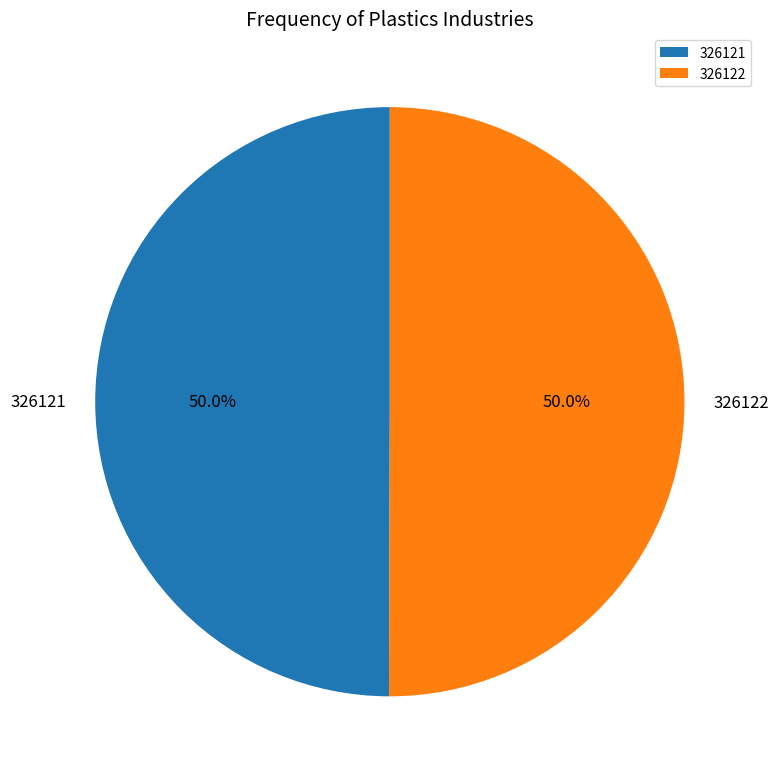

What percentage is the 326121 slice, to the nearest percent?

50%